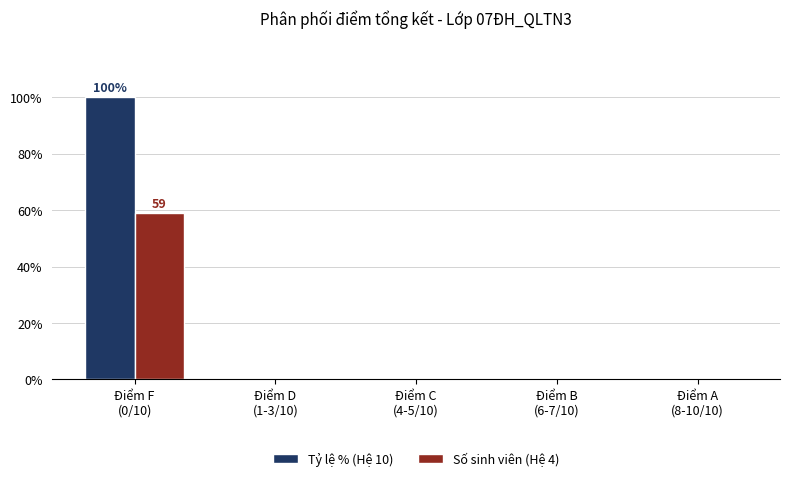

What is the sum of all Tỷ lệ % (Hệ 10) values?

100